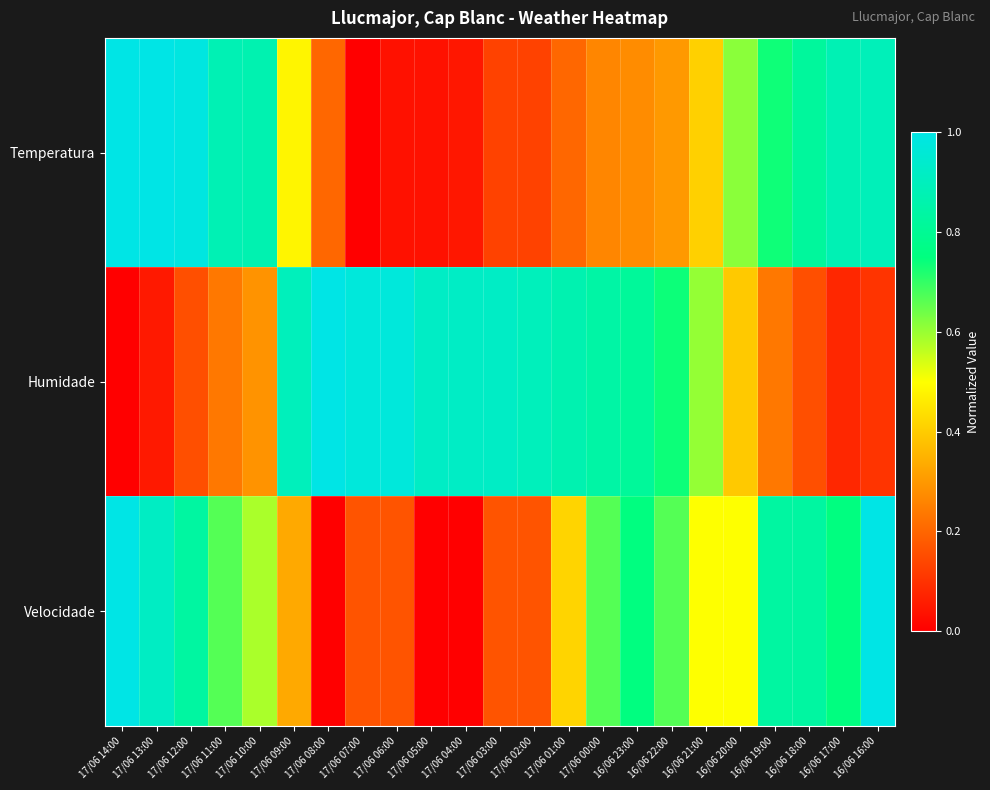

List the series in order of their overall mean, lowest first.

Temperatura, Velocidade, Humidade